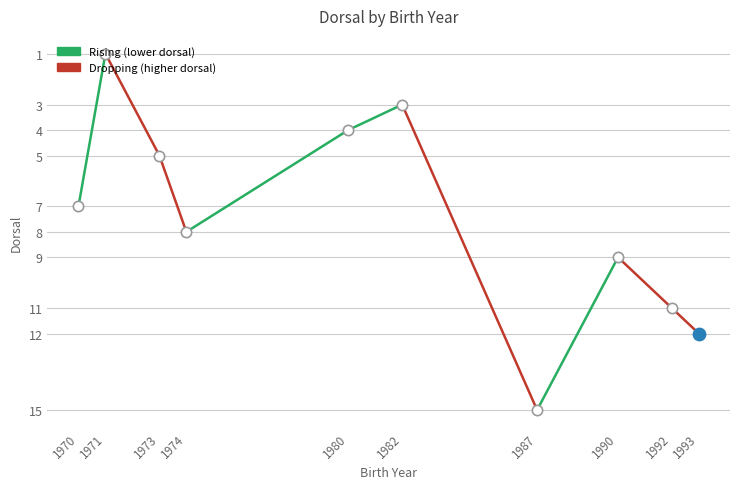

What is the change in value from 1971 to 1982?

+2